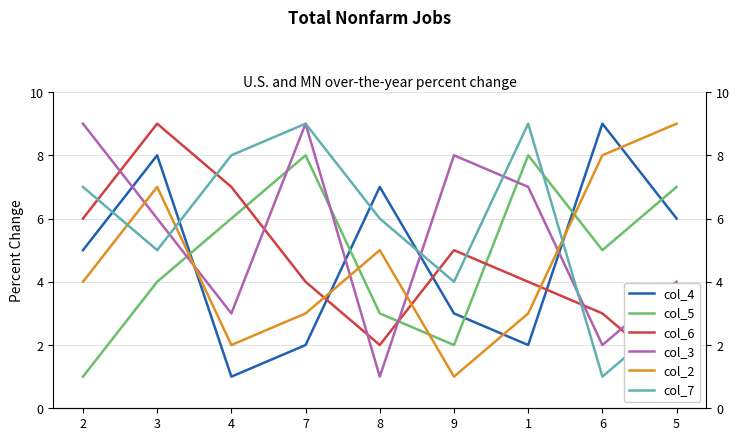

True or false: col_6 and col_5 intersect in this chart.

True